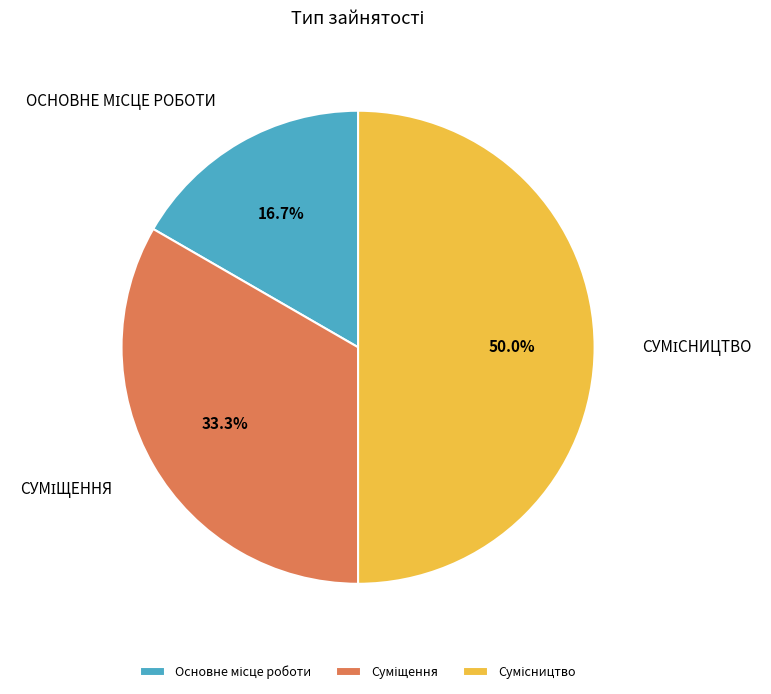

What is the ratio of the value at Суміщення to the value at Основне місце роботи?

2.0